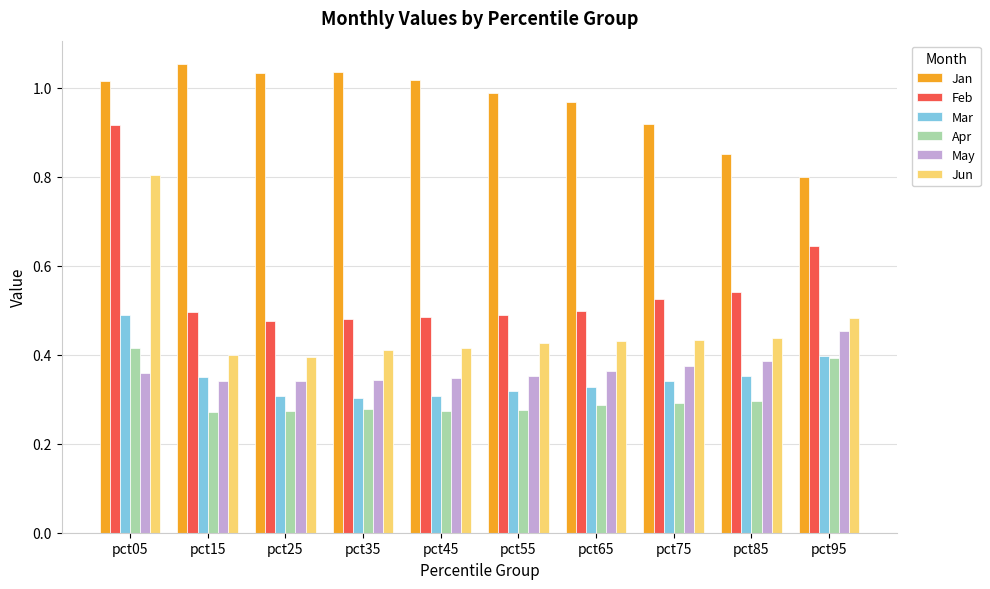

Is it true that May equals 0.6 at pct15?

False